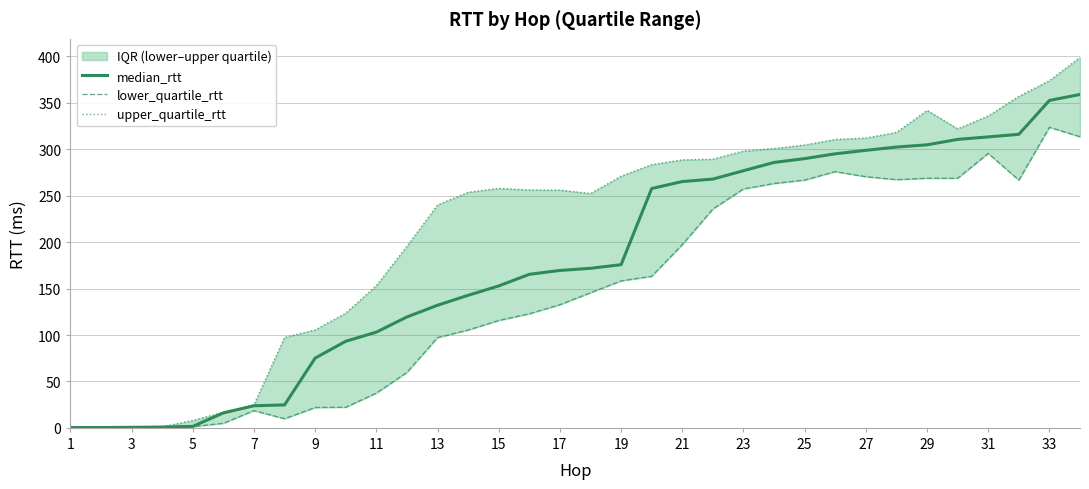

Count the number of data series in this chart.

3